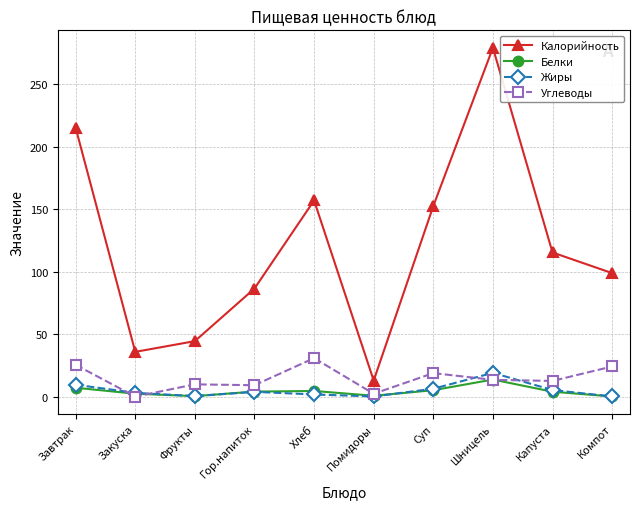

Which series has the widest spread of values?

Калорийность